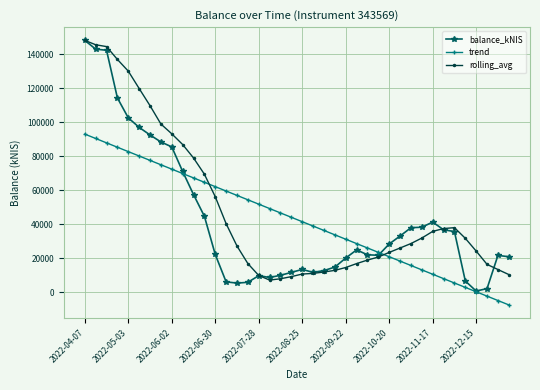

True or false: balance_kNIS has more than 2 interior local peaks.

True